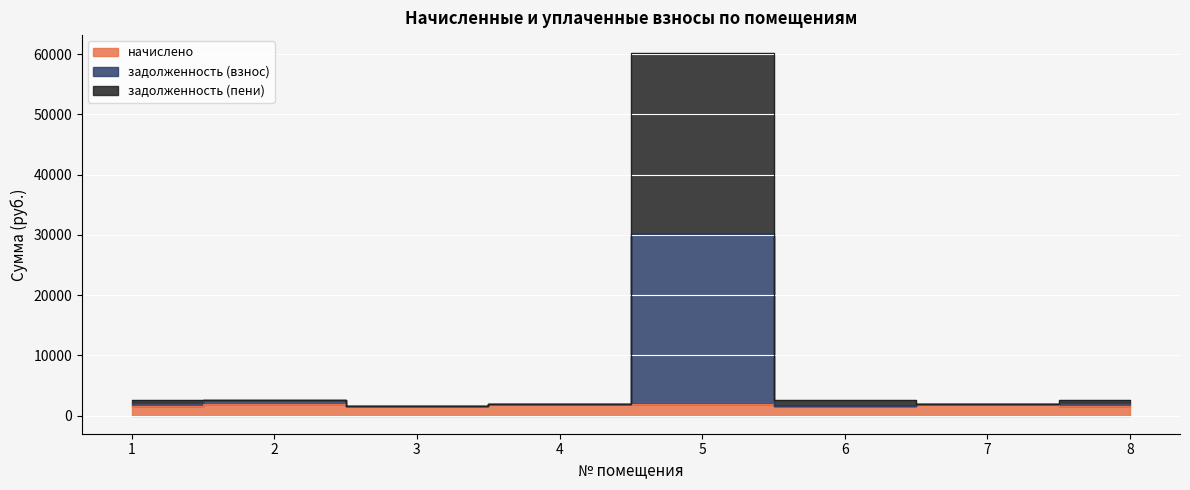

Between 8 and 4, which is larger?

4